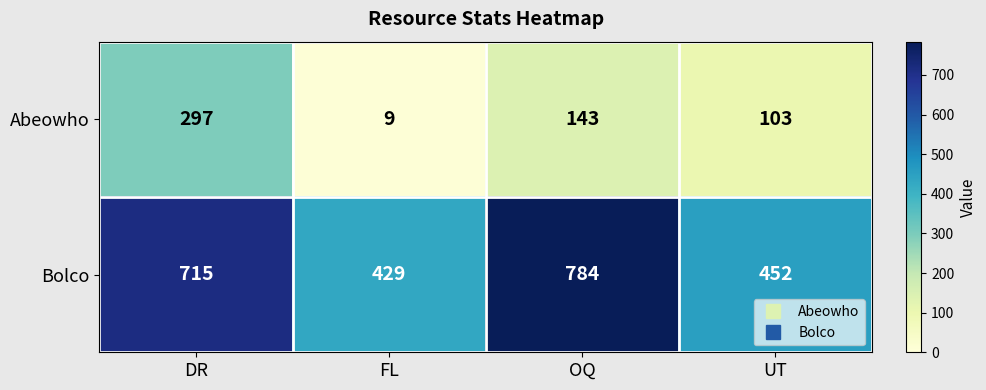

How many values in the Bolco series are below 715?

2